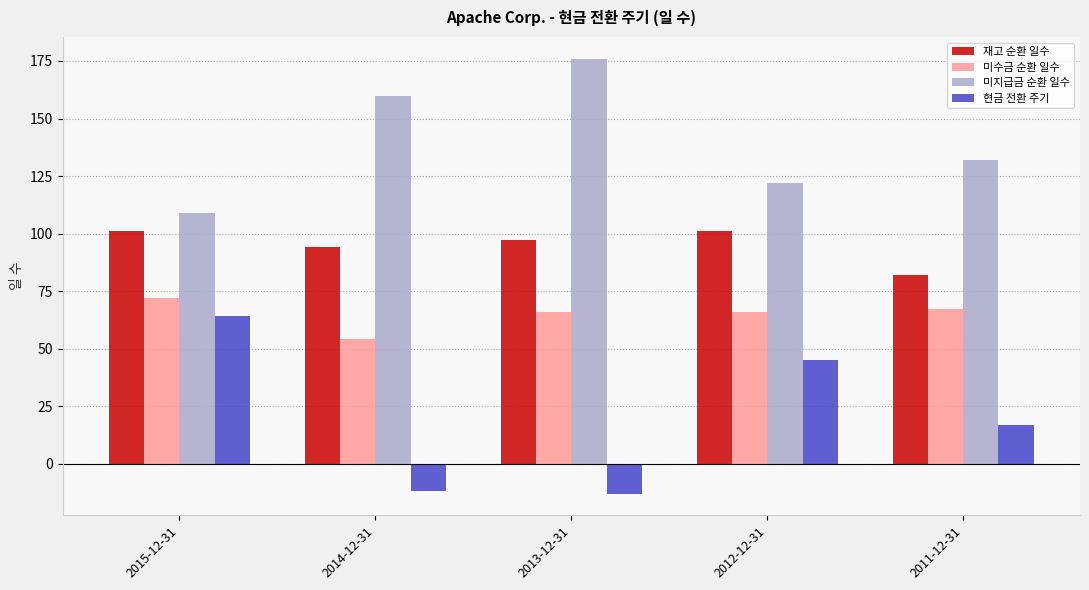

At which category does the chart reach its peak across all series?

2013-12-31